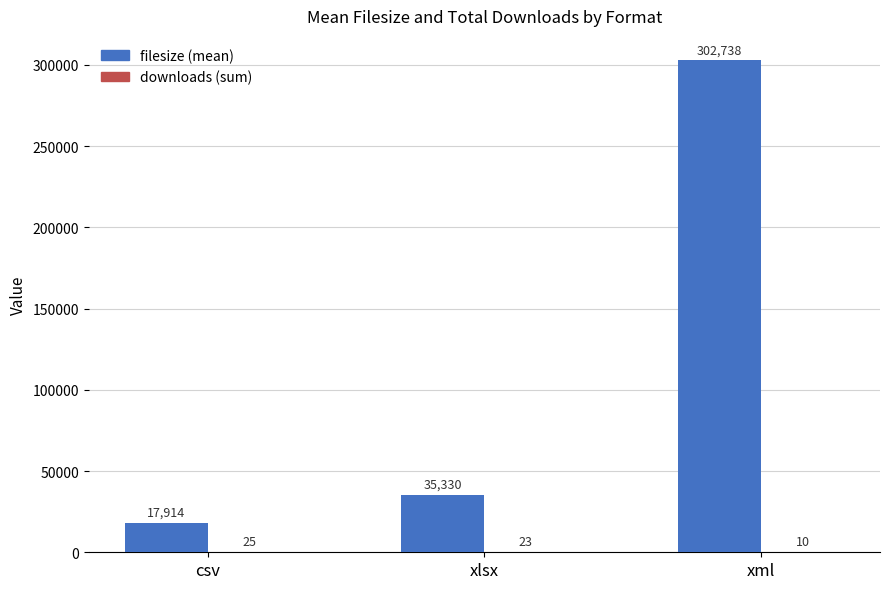

Which series changed the most between csv and xml?

filesize (mean)